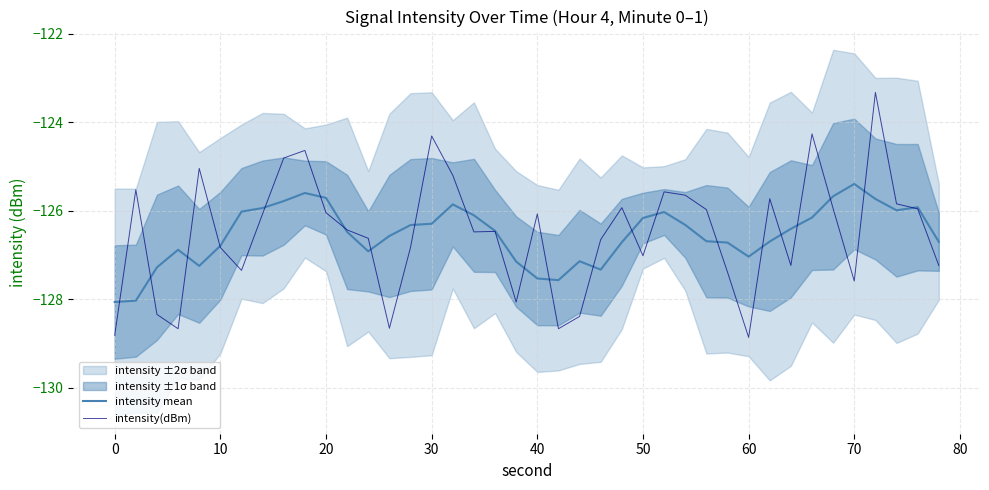

True or false: intensity(dBm) has more than 2 interior local peaks.

True